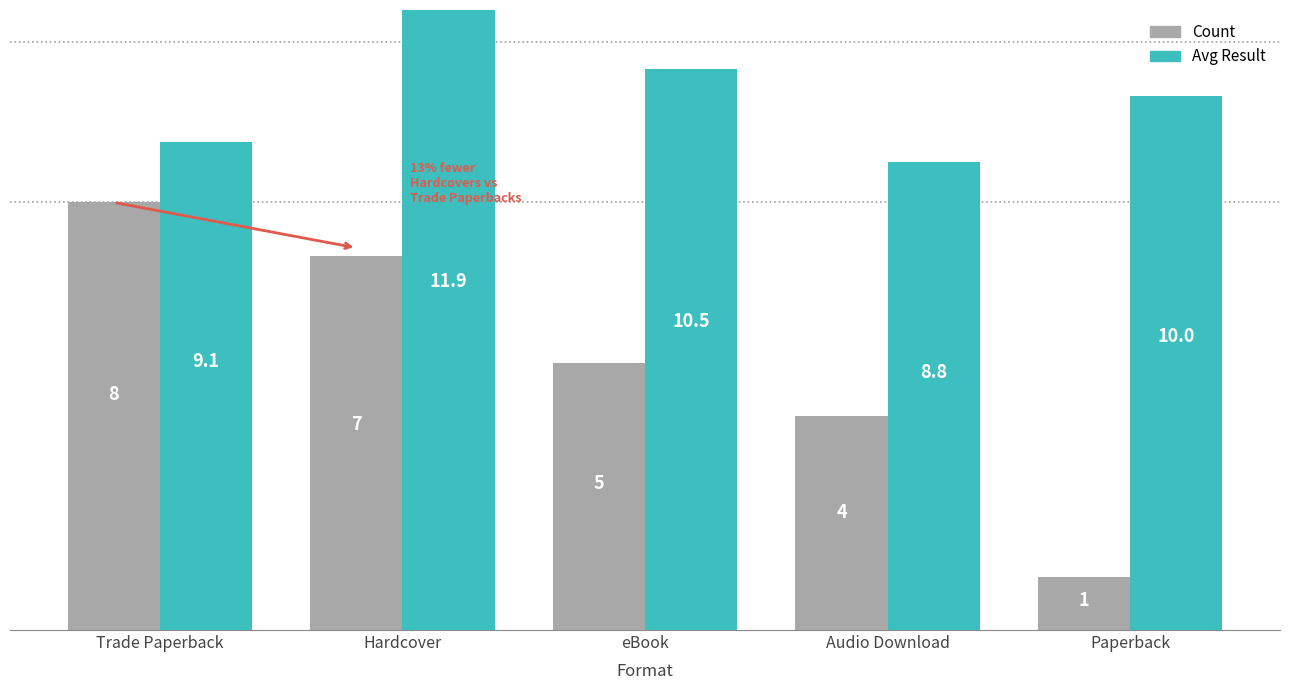

At which category is the sum across all series the highest?

Hardcover